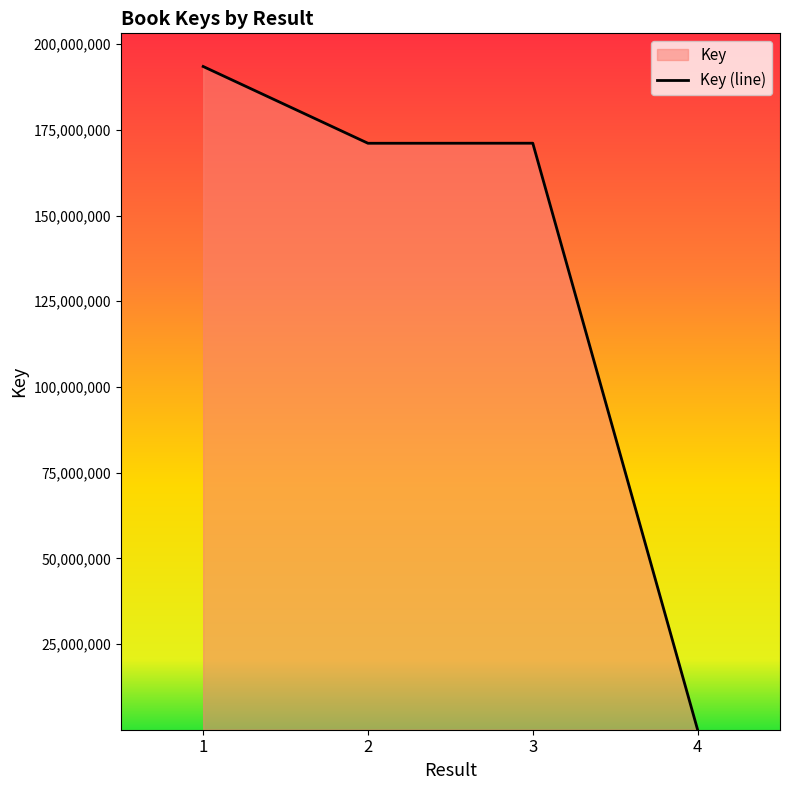

How many lines are shown in the chart?

1